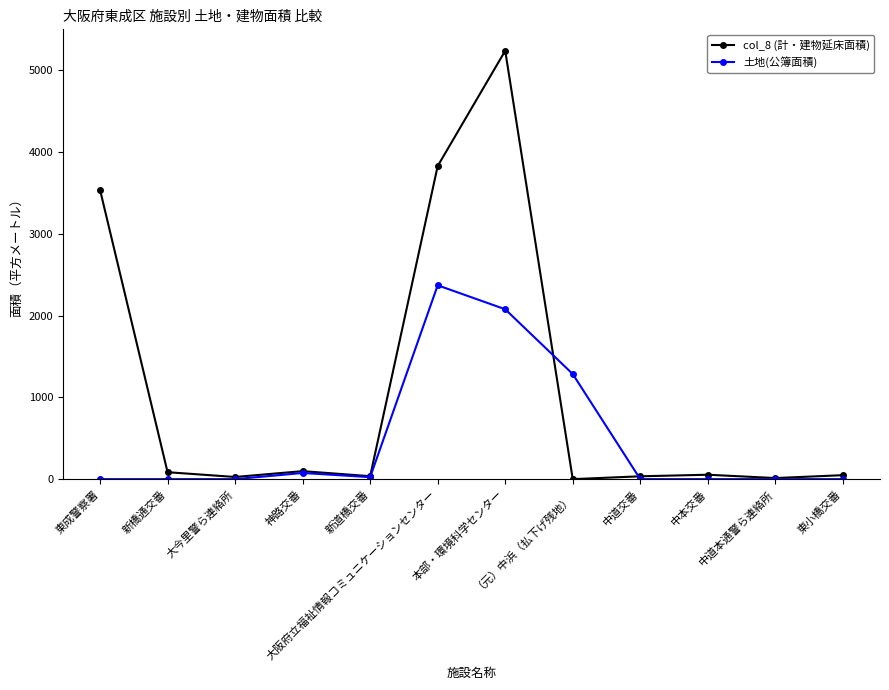

What is the maximum value for 土地(公簿面積)?

2371.1